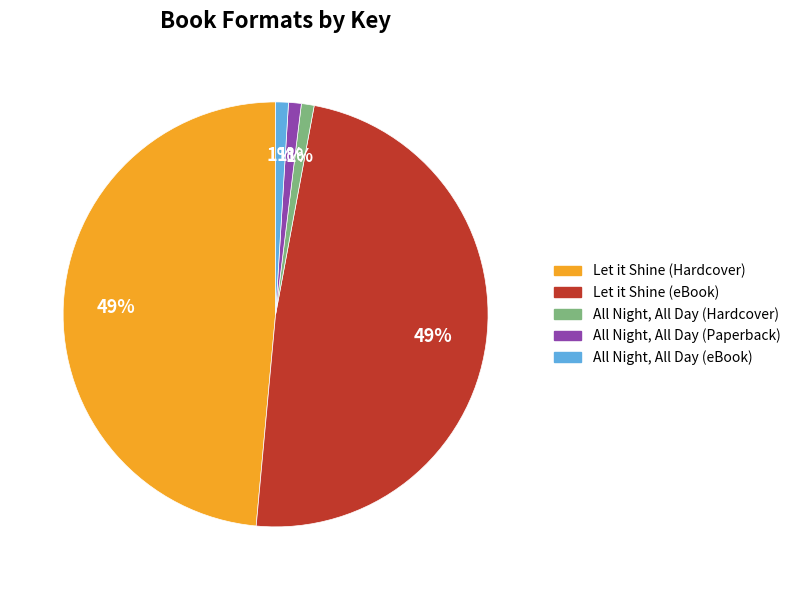

What is the ratio of the value at All Night, All Day (Paperback) to the value at All Night, All Day (eBook)?

1.0